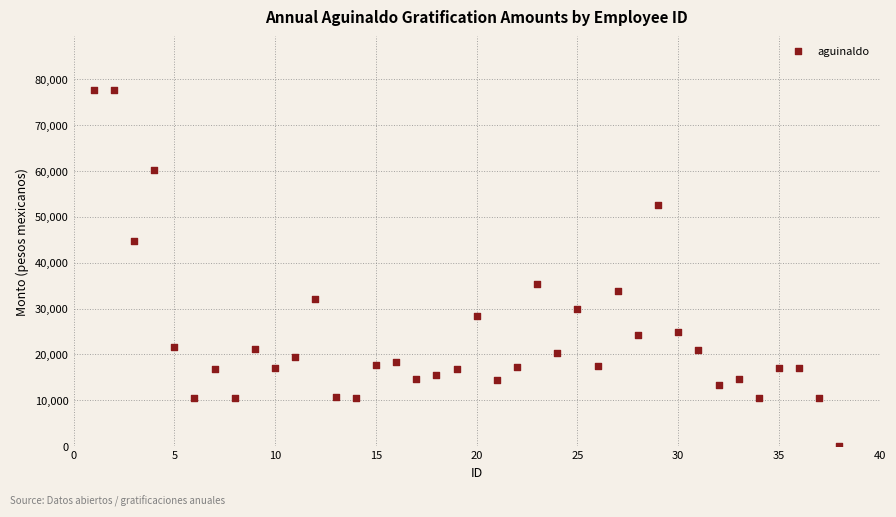

What is the range of Y values (max minus min)?

77735.1